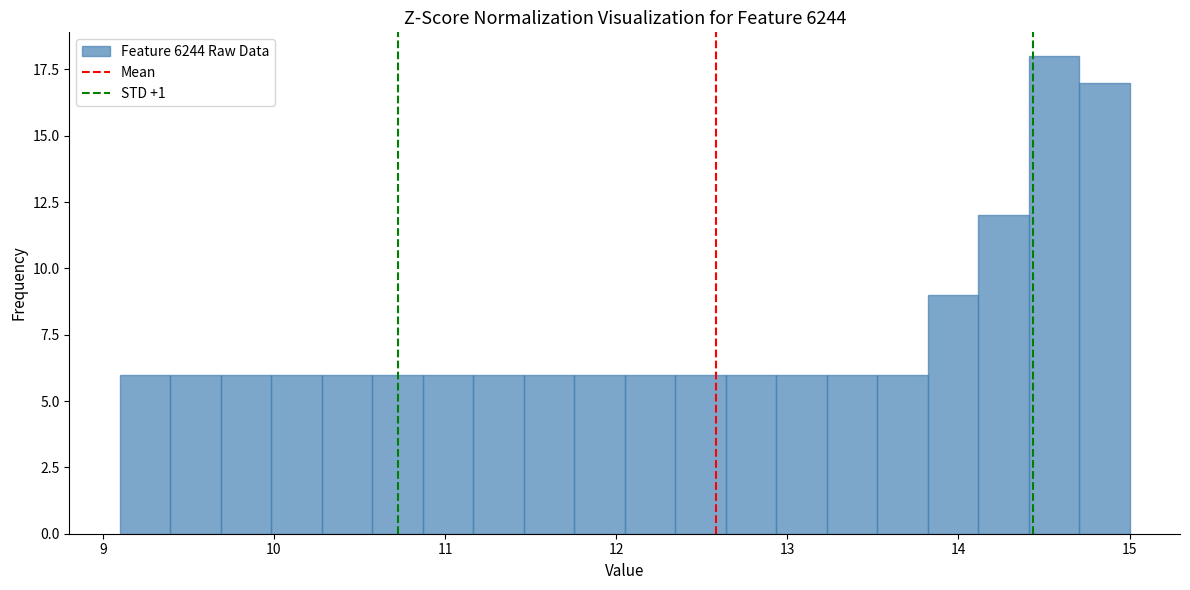

Read against the x-axis, roughly where is the centre of the tallest bar?

14.6